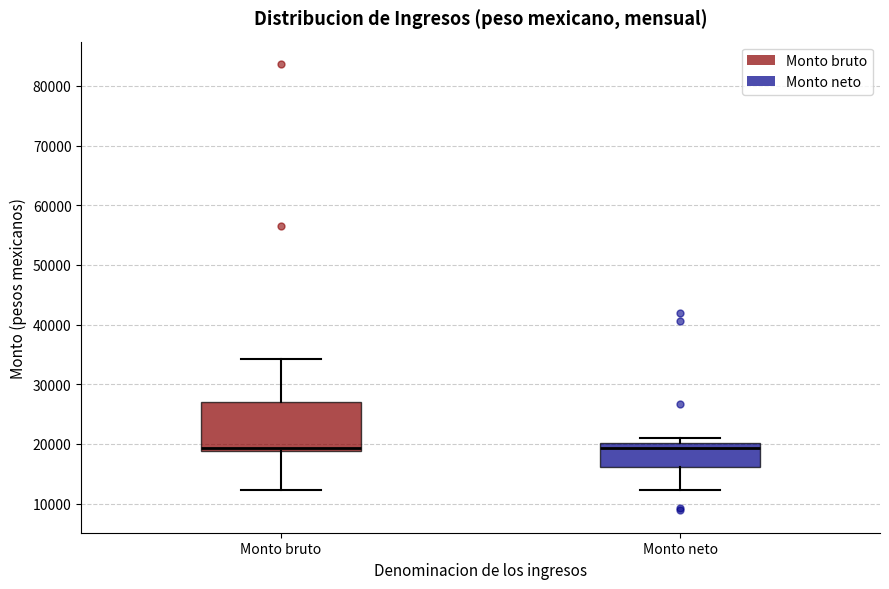

Where is the upper edge of the box for Monto bruto on the y-axis? The values are not printed on the chart, so give them approximately, as read against the axis.

27000